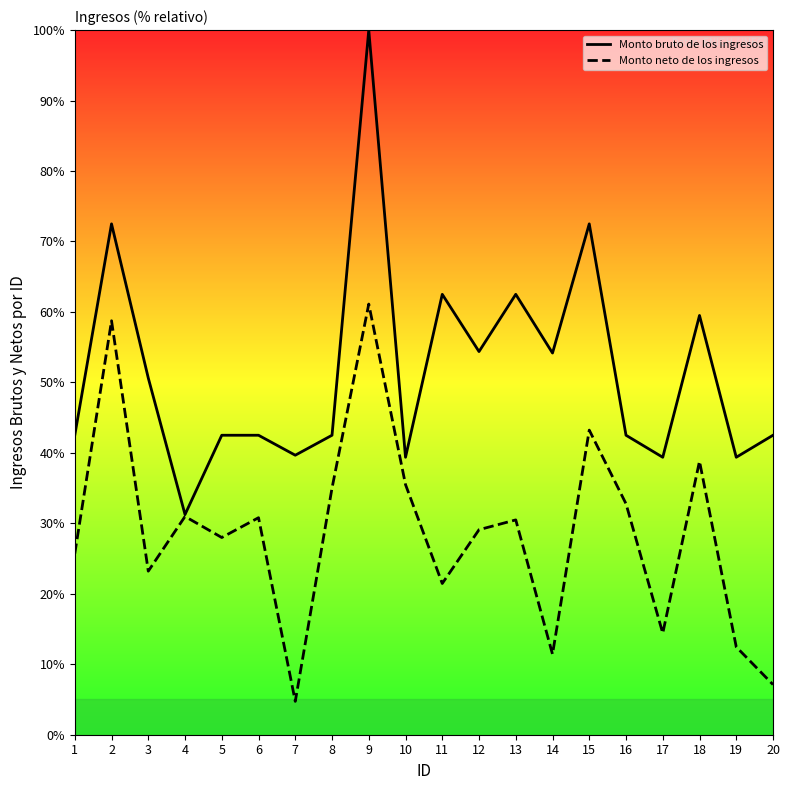

What is the difference between the maximum and minimum values in the Monto bruto de los ingresos series?

68.7